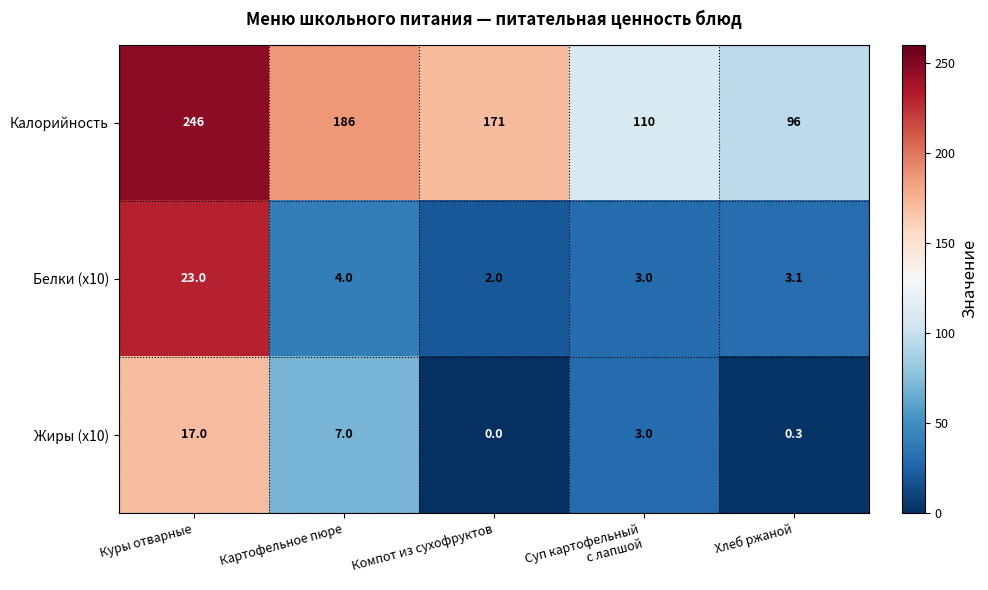

What is the total value across all series at Хлеб ржаной?

99.4